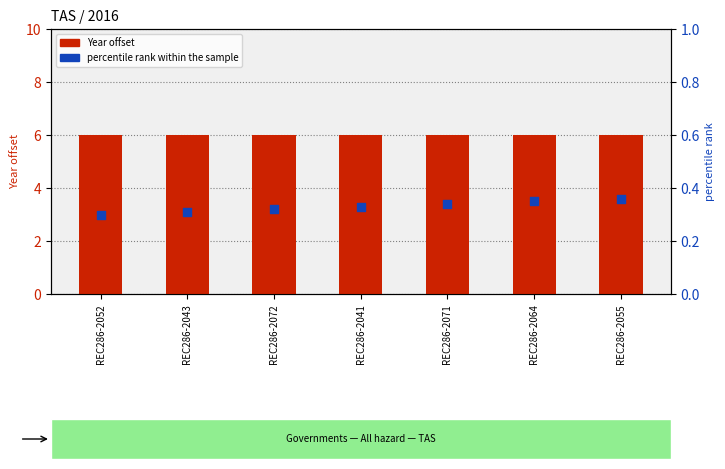

What is the total value across all series at REC286-2055?

6.4